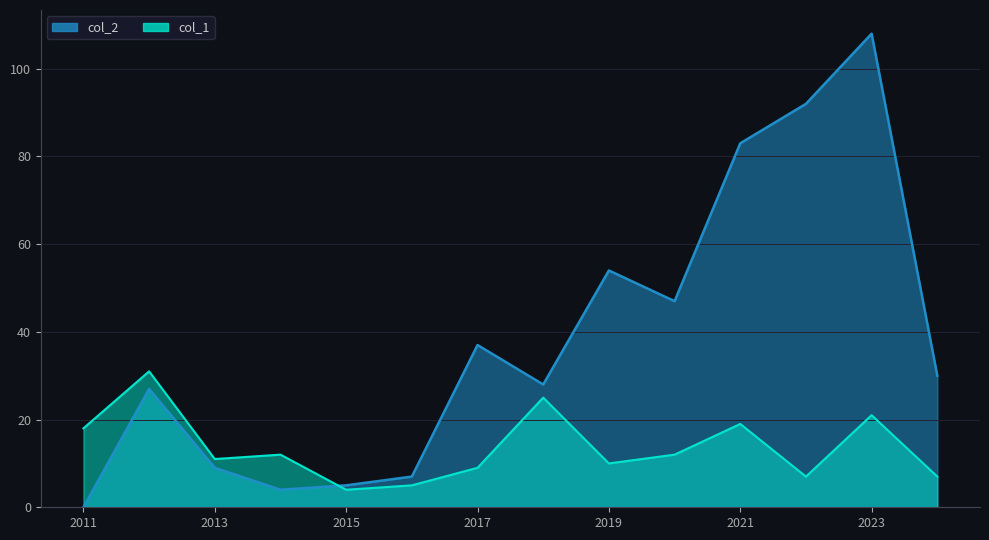

Reading left to right, list all the values displayed in this chart.

col_2: 2011=0	2012=27	2013=9	2014=4	2015=5	2016=7	2017=37	2018=28	2019=54	2020=47	2021=83	2022=92	2023=108	2024=30
col_1: 2011=18	2012=31	2013=11	2014=12	2015=4	2016=5	2017=9	2018=25	2019=10	2020=12	2021=19	2022=7	2023=21	2024=7